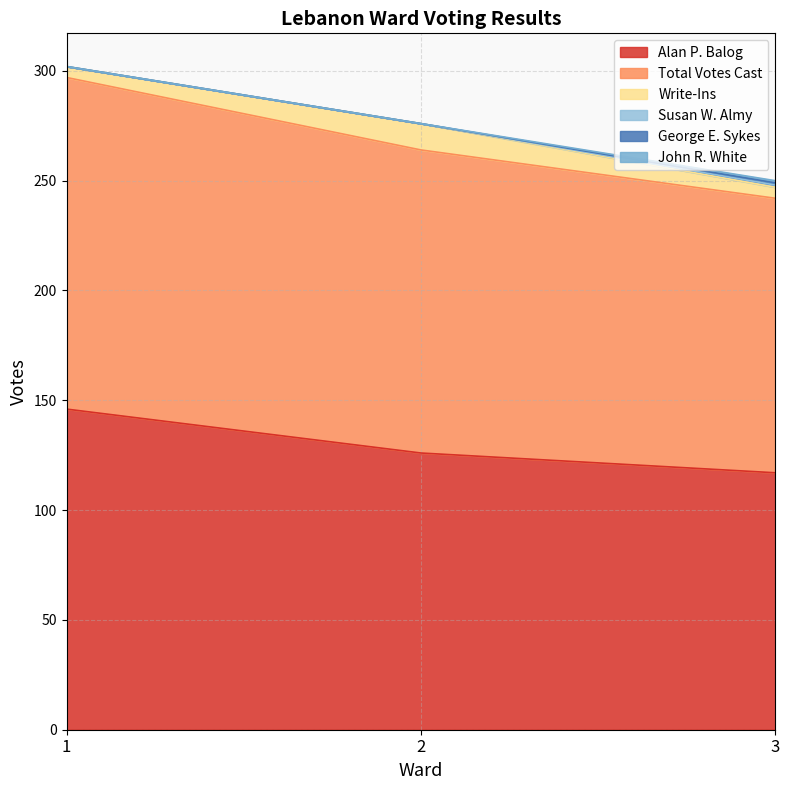

What is the approximate value of Write-Ins at 3?

5